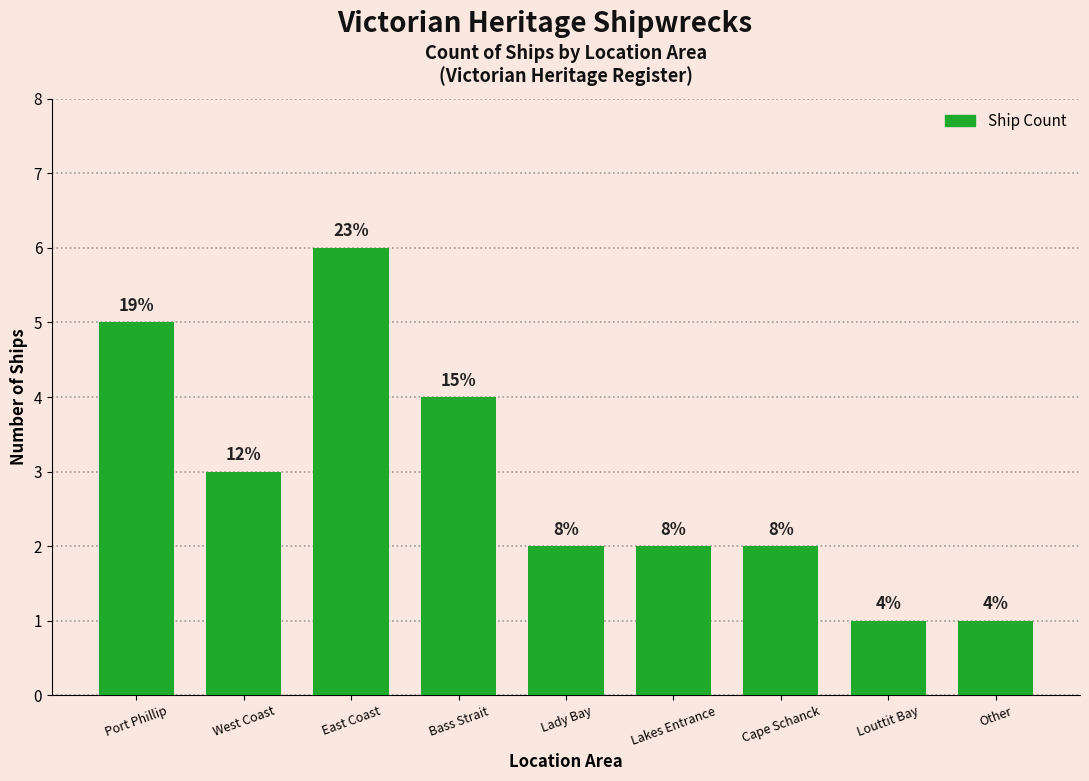

What is the label of the 9th bar from the left?

Other